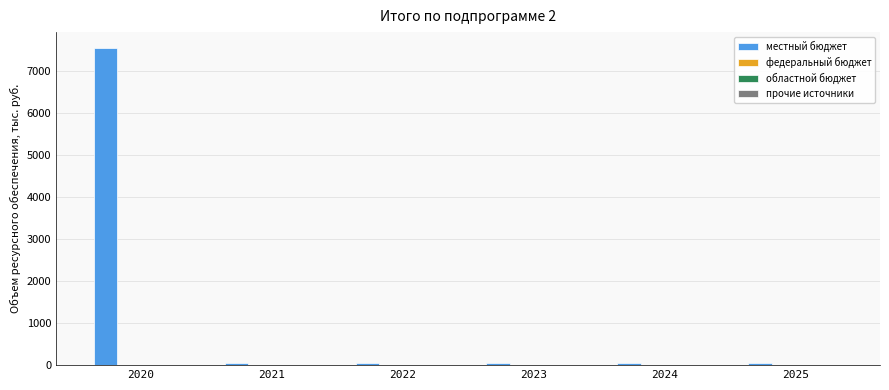

What is the greatest value displayed?

7558.7